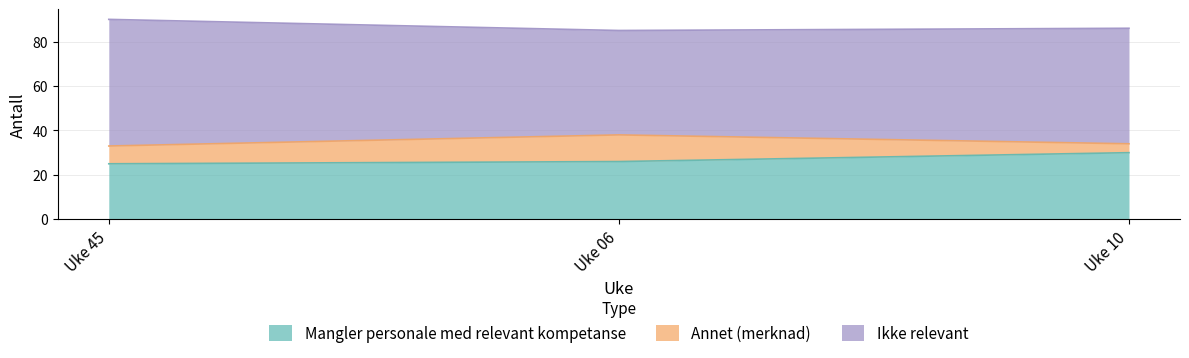

Reading left to right, what are all the values shown in this chart?

Mangler personale med relevant kompetanse: Uke 45=25	Uke 06=26	Uke 10=30
Annet (merknad): Uke 45=8	Uke 06=12	Uke 10=4
Ikke relevant: Uke 45=57	Uke 06=47	Uke 10=52